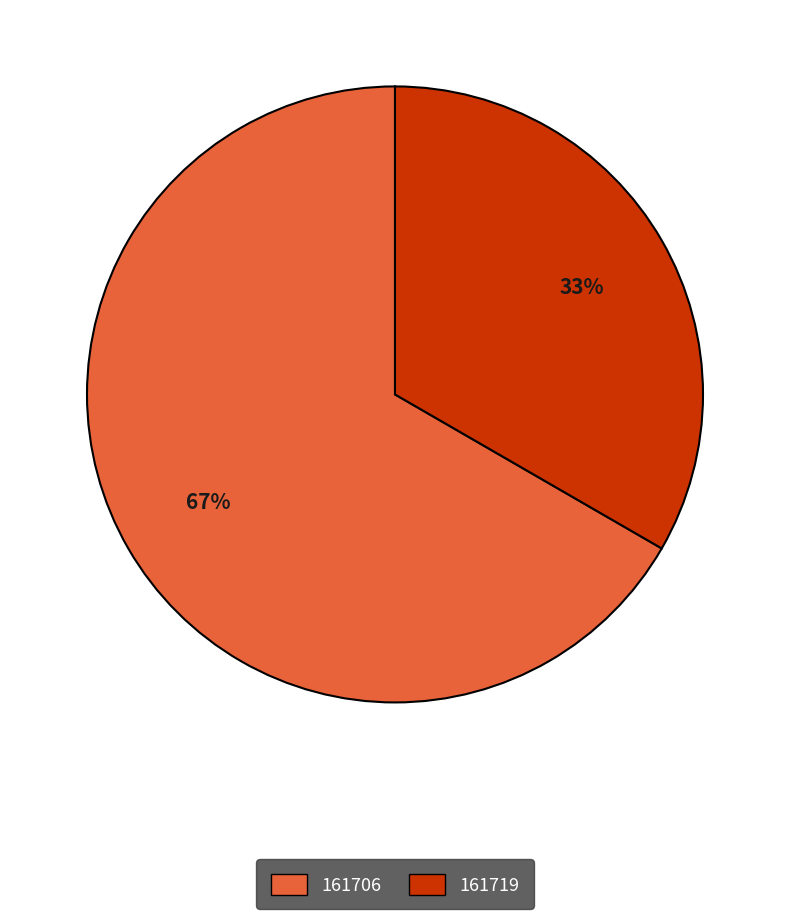

Rank the categories by value from highest to lowest.

161706, 161719